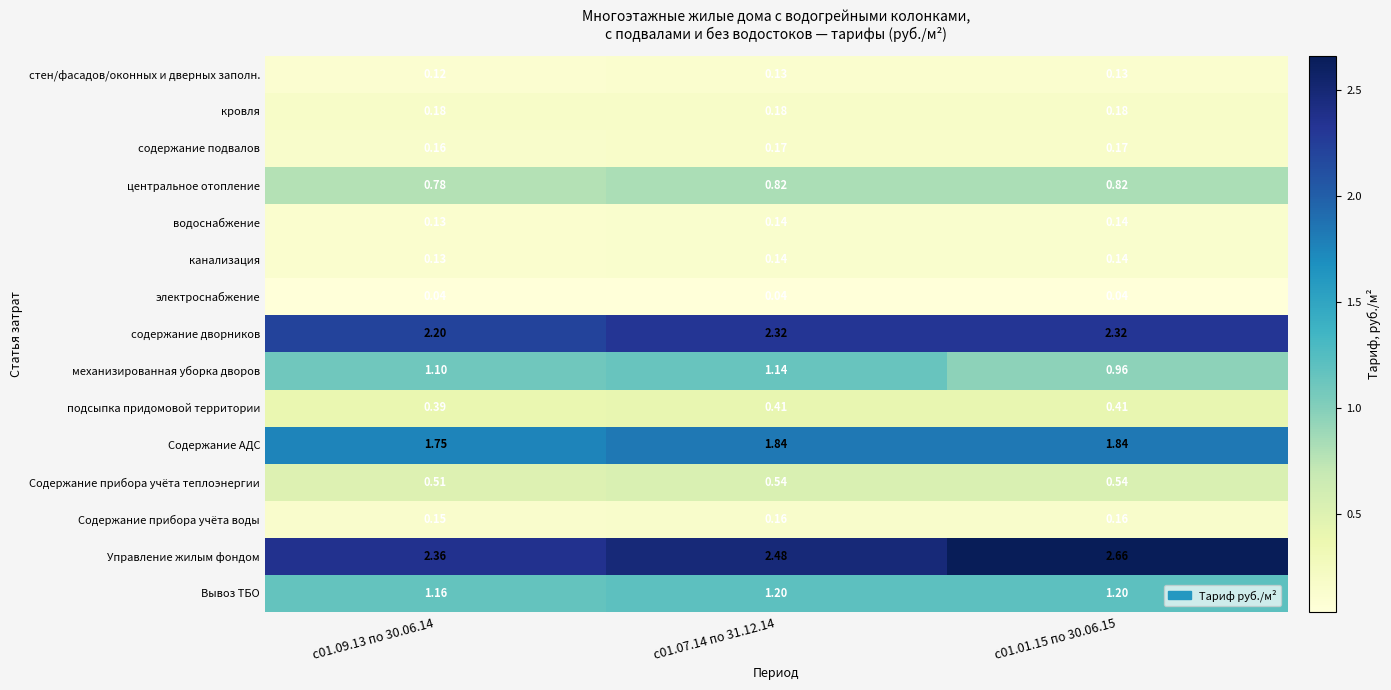

At which category does the chart reach its peak across all series?

с01.01.15 по 30.06.15